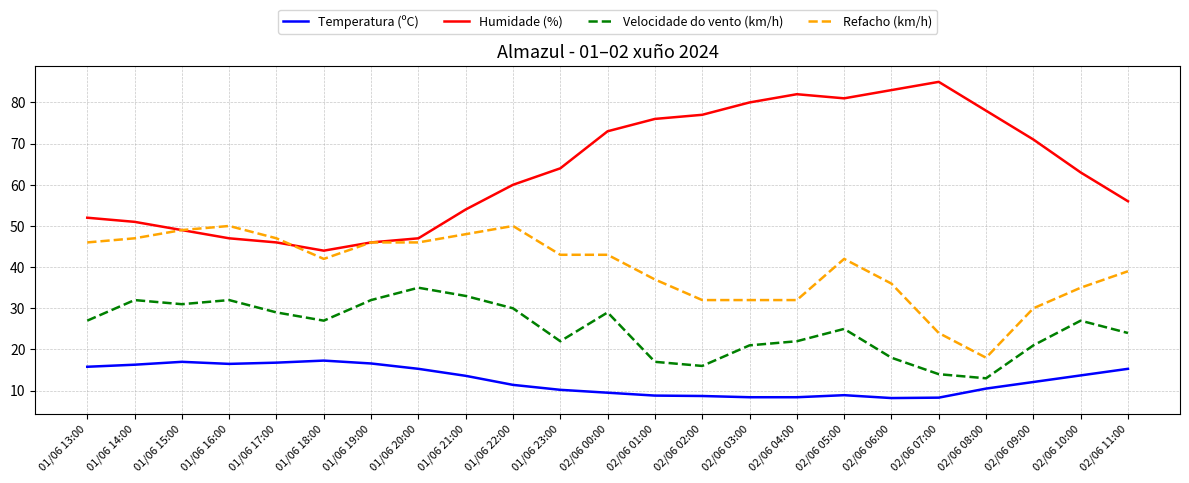

Which series has the largest range (max minus min)?

Humidade (%)